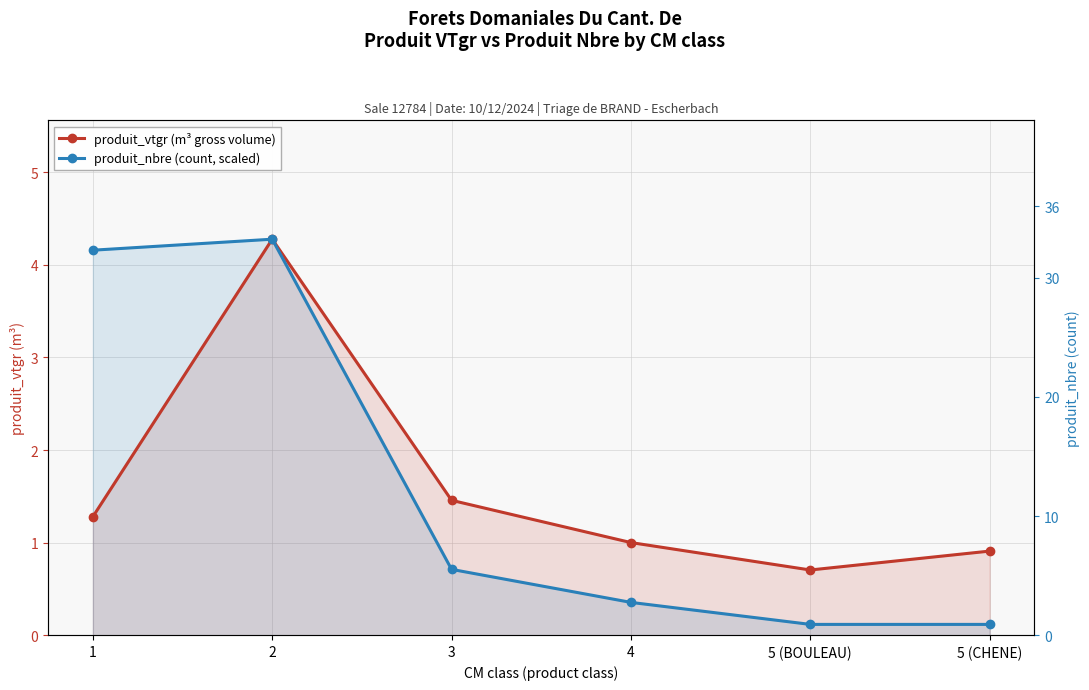

Is it true that produit_nbre (count, scaled) equals 5.7 at 2?

False